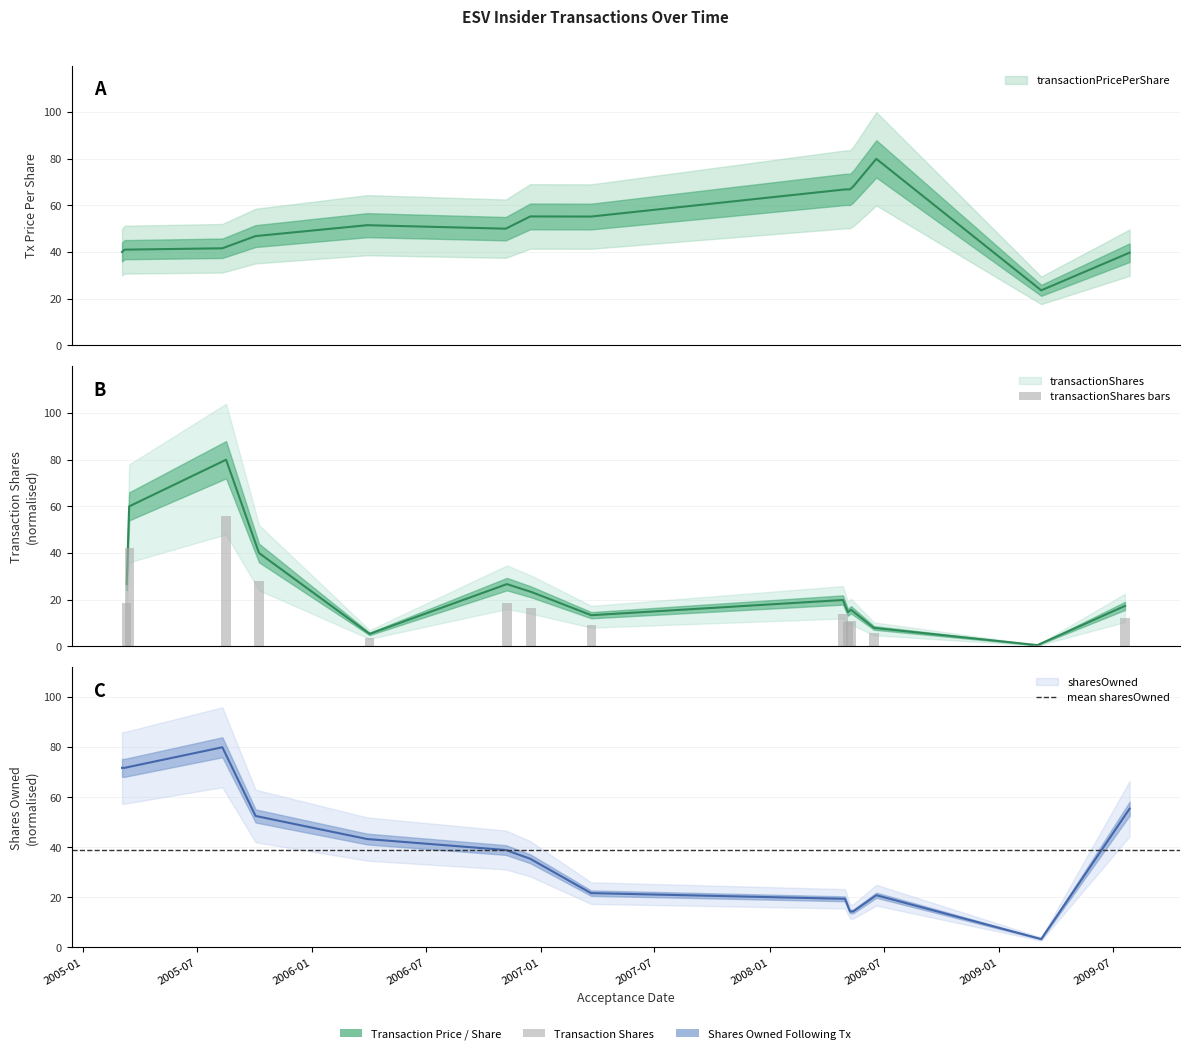

What is the label of the 12th bar from the right?

2005-08-11